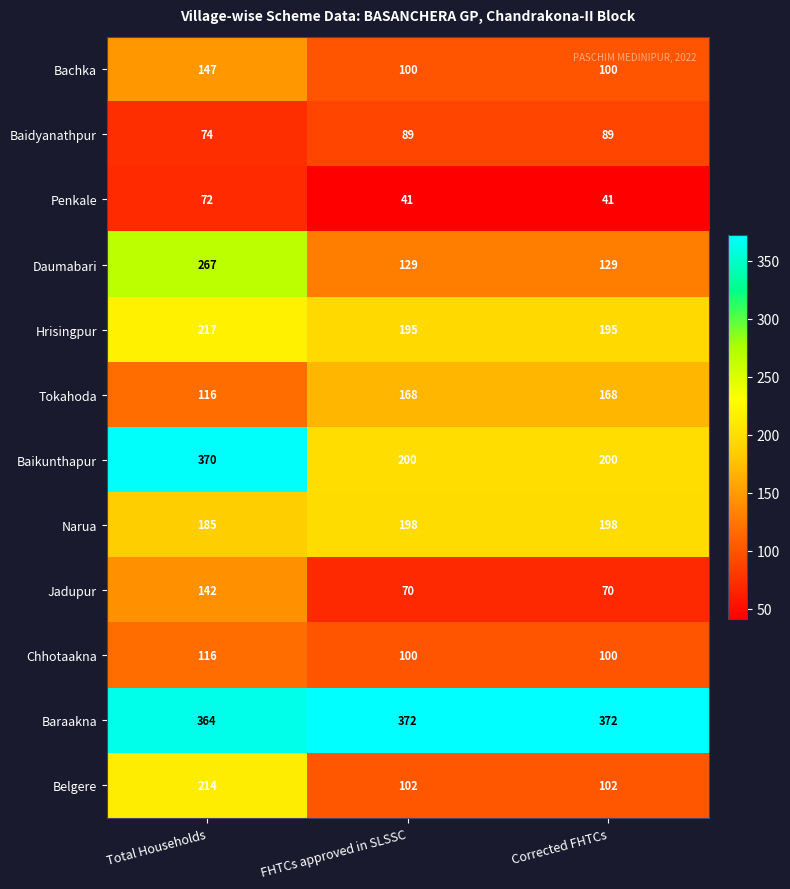

Where is Baraakna nearest to the value 368?

Total Households